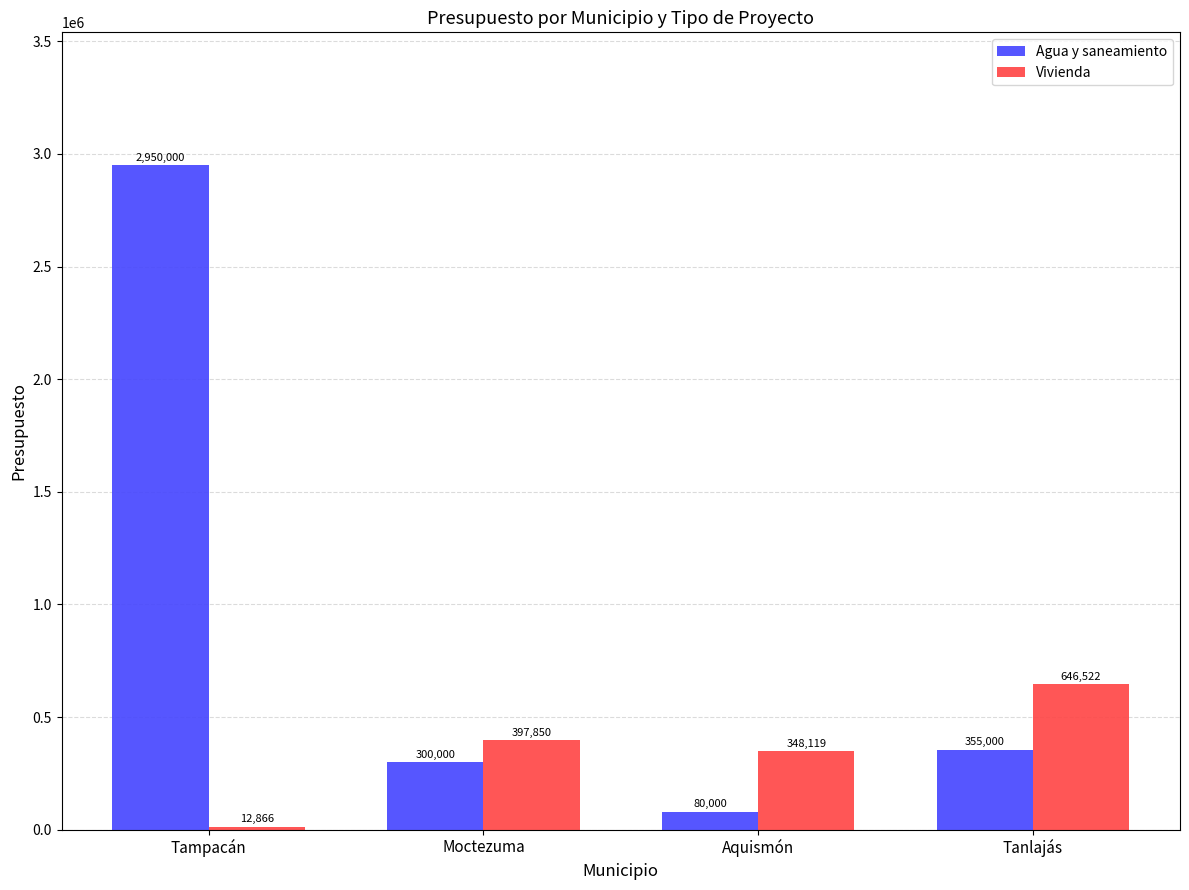

At how many categories does at least one series exceed 1432254?

1